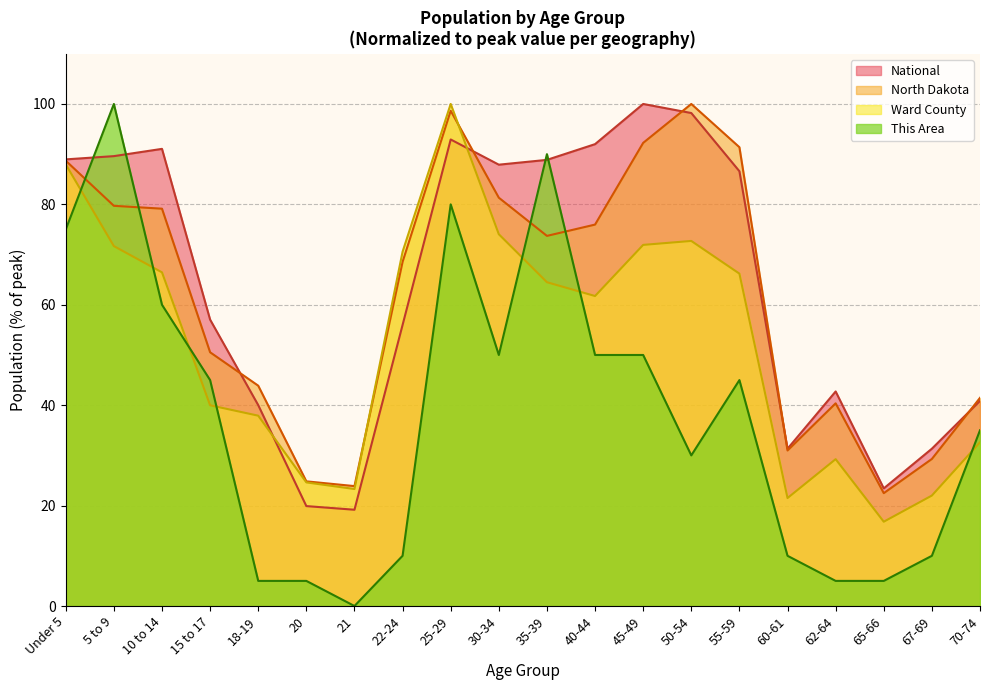

How many times do North Dakota and Ward County cross each other?

2